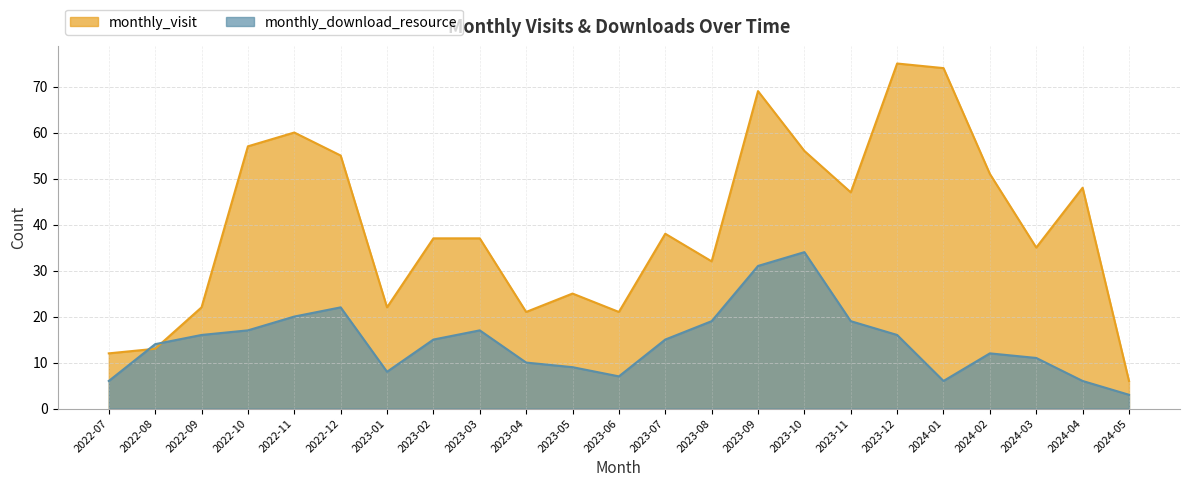

How many times do monthly_visit and monthly_download_resource cross each other?

2